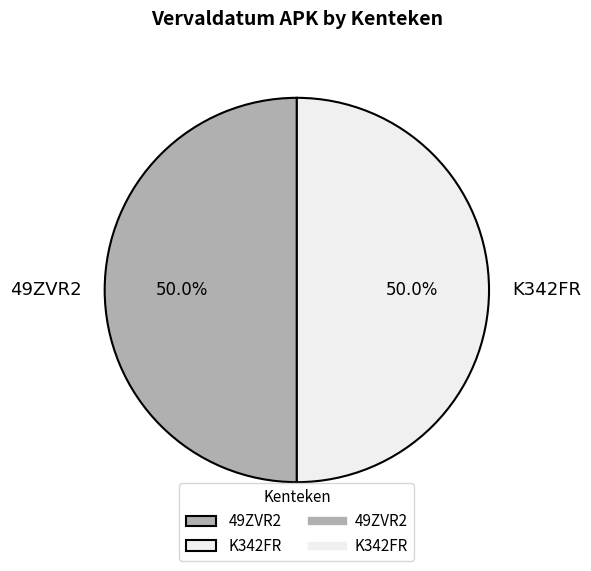

What percentage is NOT represented by 49ZVR2?

50.0%